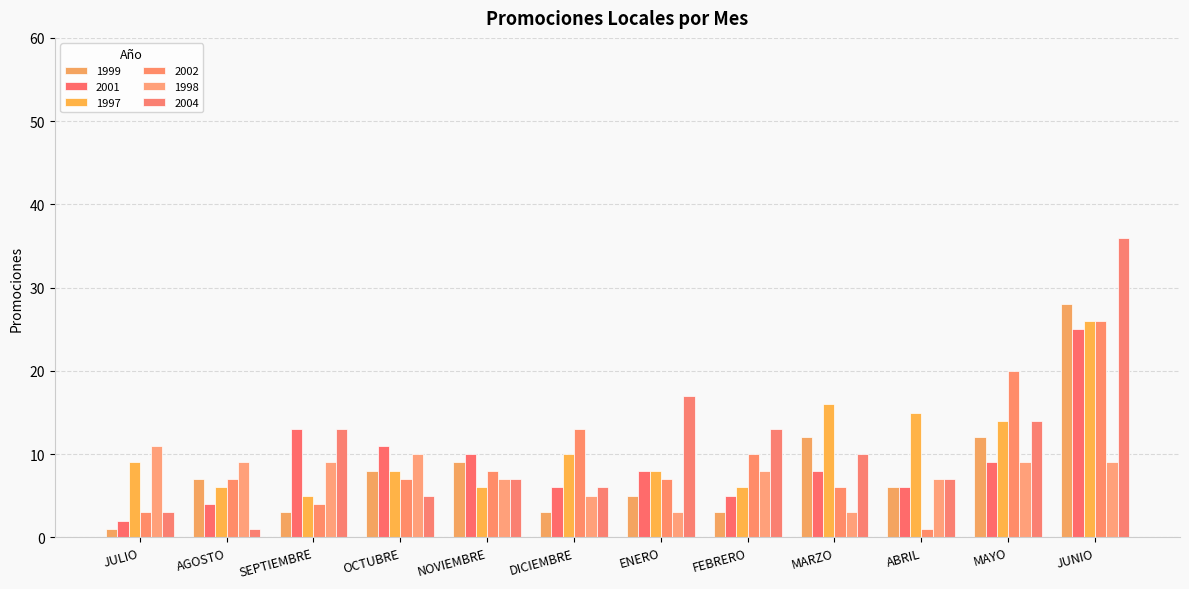

What is the difference between the highest and lowest values at JUNIO?

27